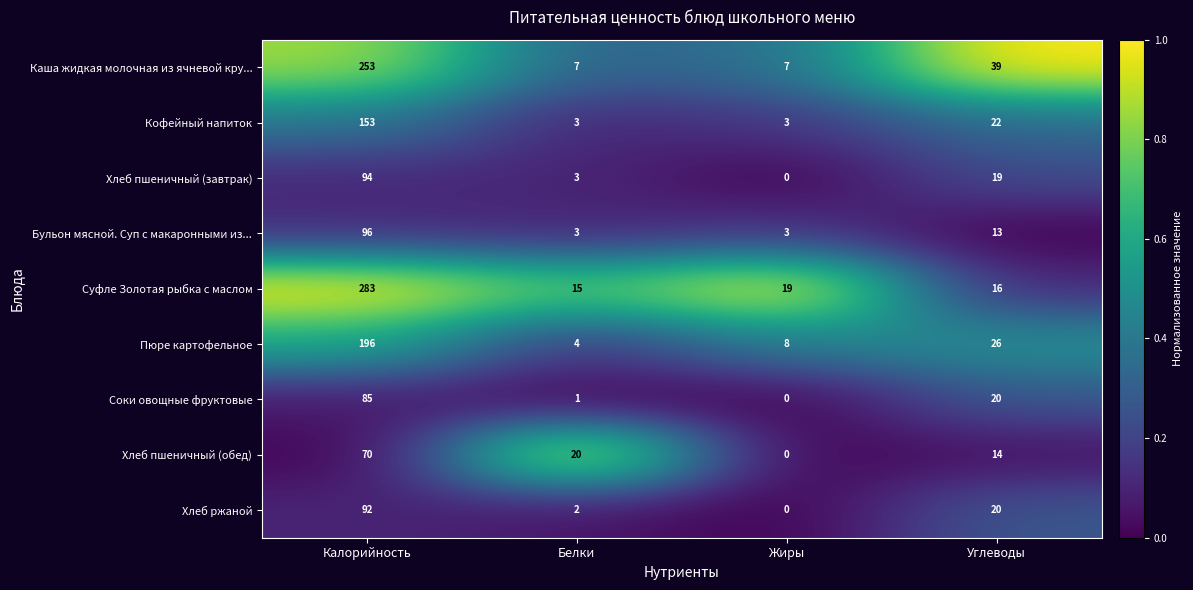

List the labels in order of Пюре картофельное value, smallest first.

Белки, Жиры, Углеводы, Калорийность